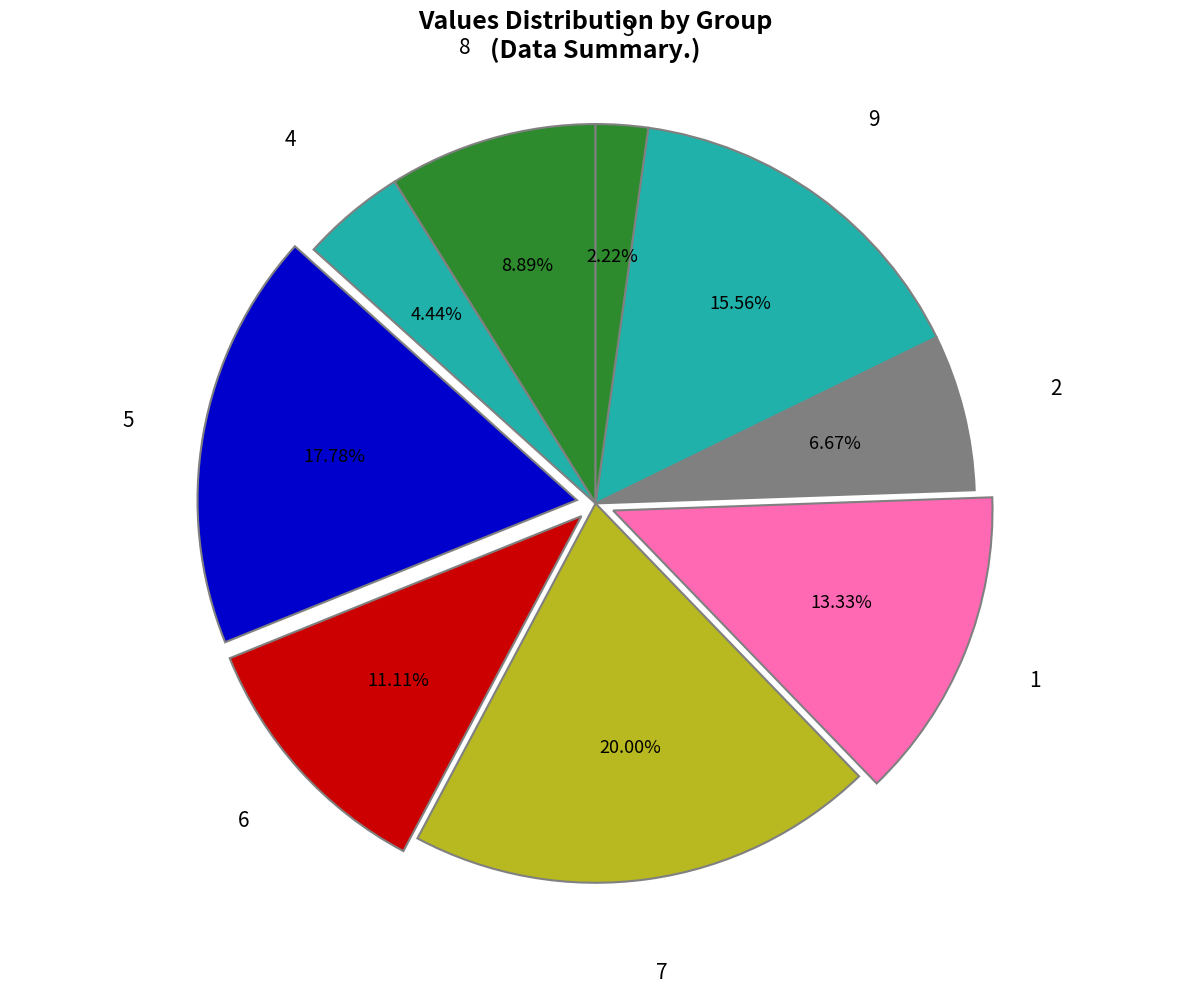

Is there a majority slice in this chart?

No